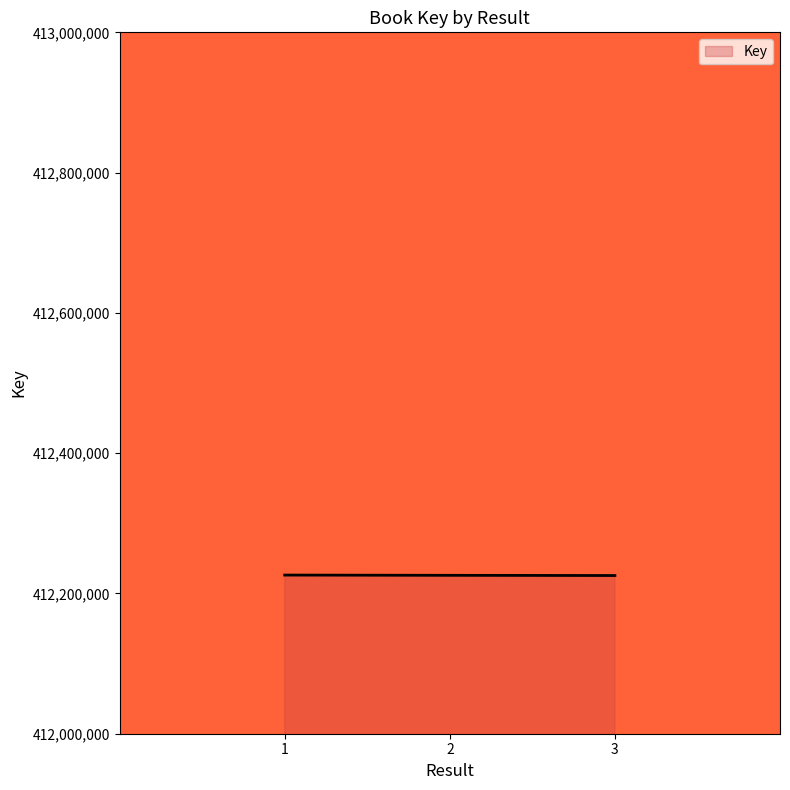

Approximately how many times larger is the value at 3 compared to 1?

1.0